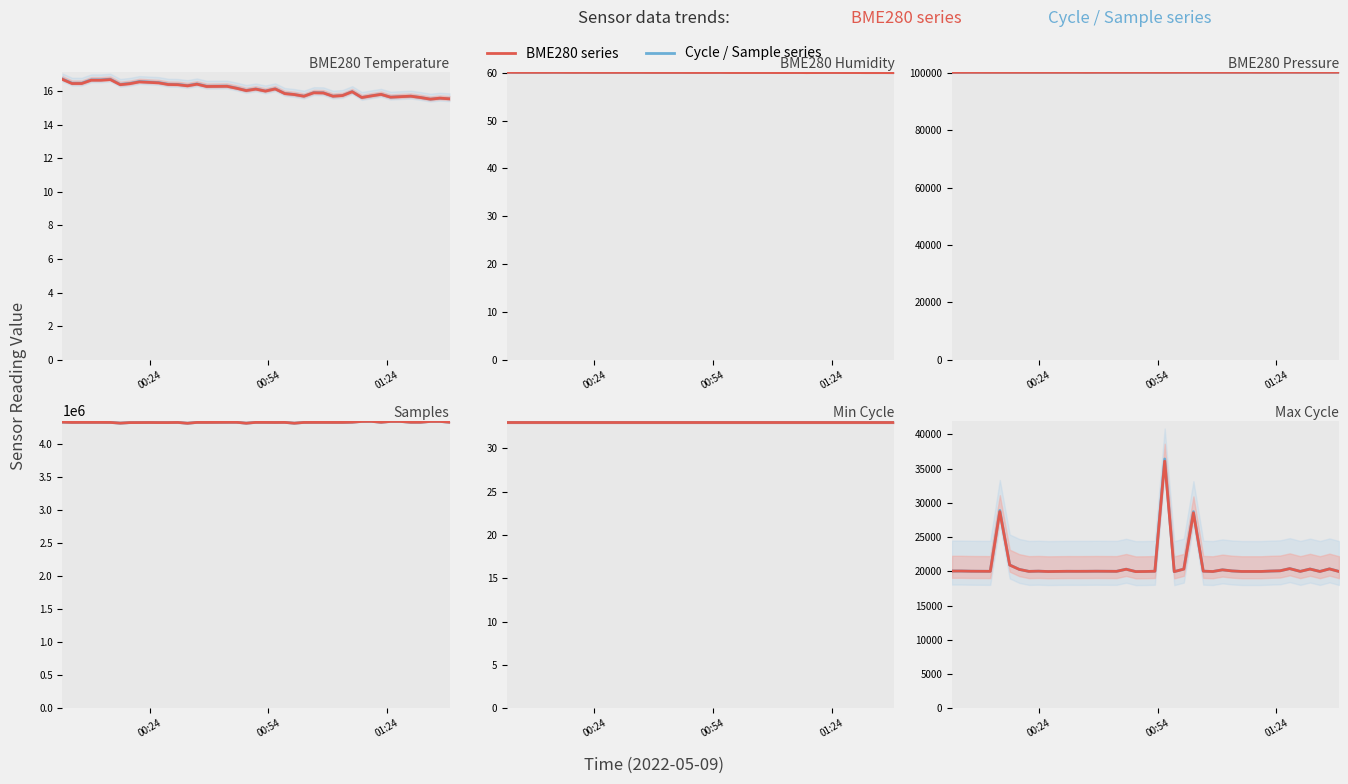

Does the chart have visible grid lines?

No